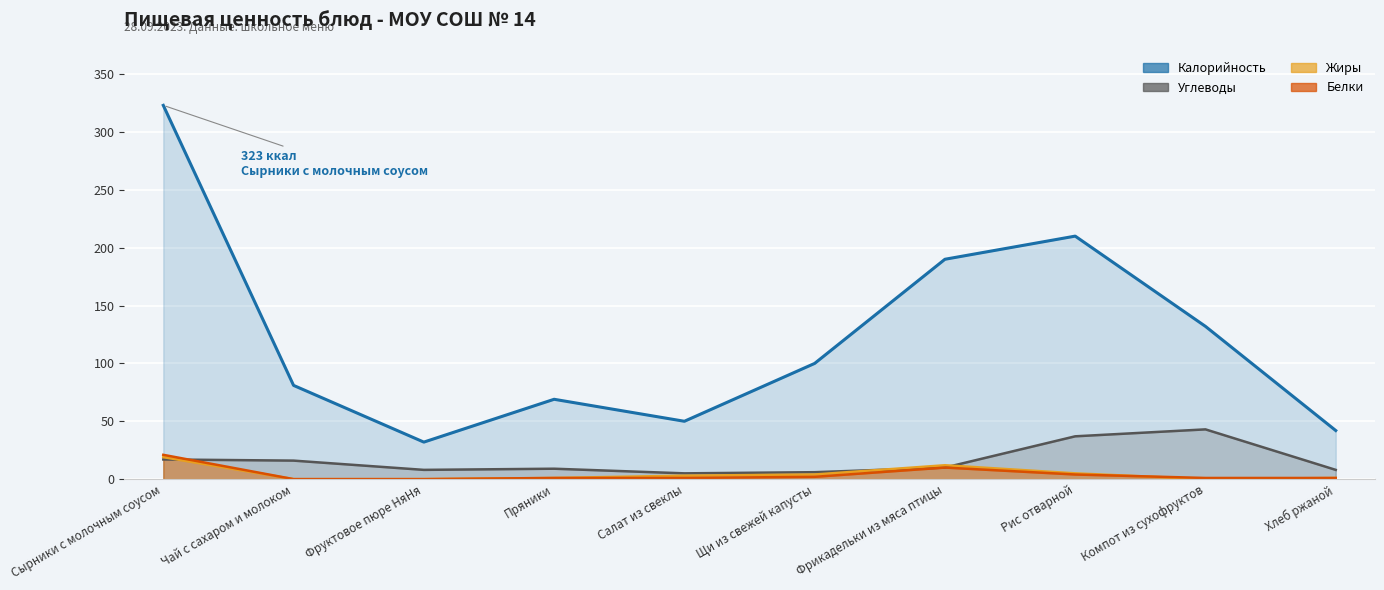

How many lines are shown in the chart?

4